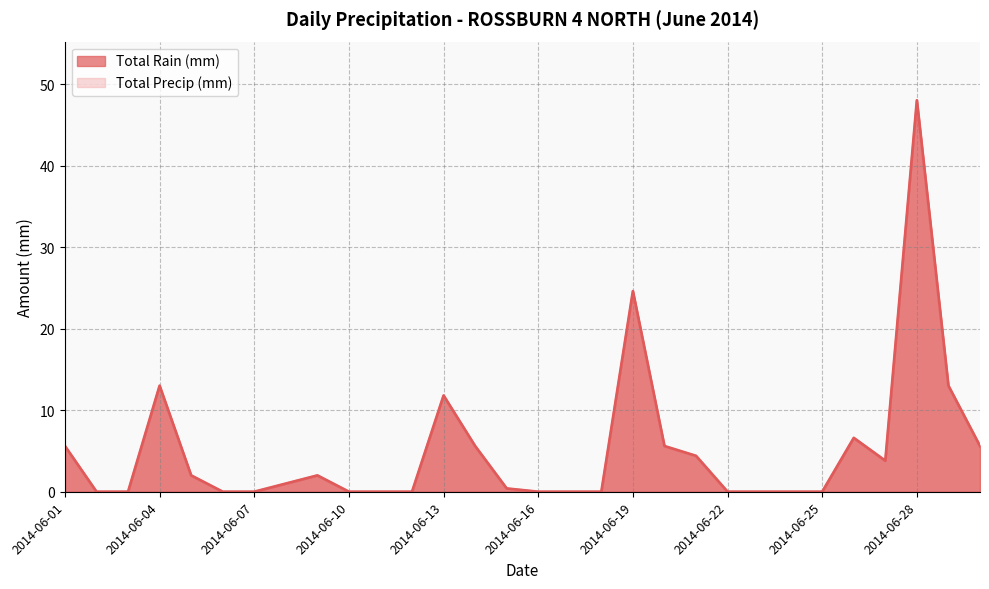

How many values in Total Precip (mm) are above zero?

16